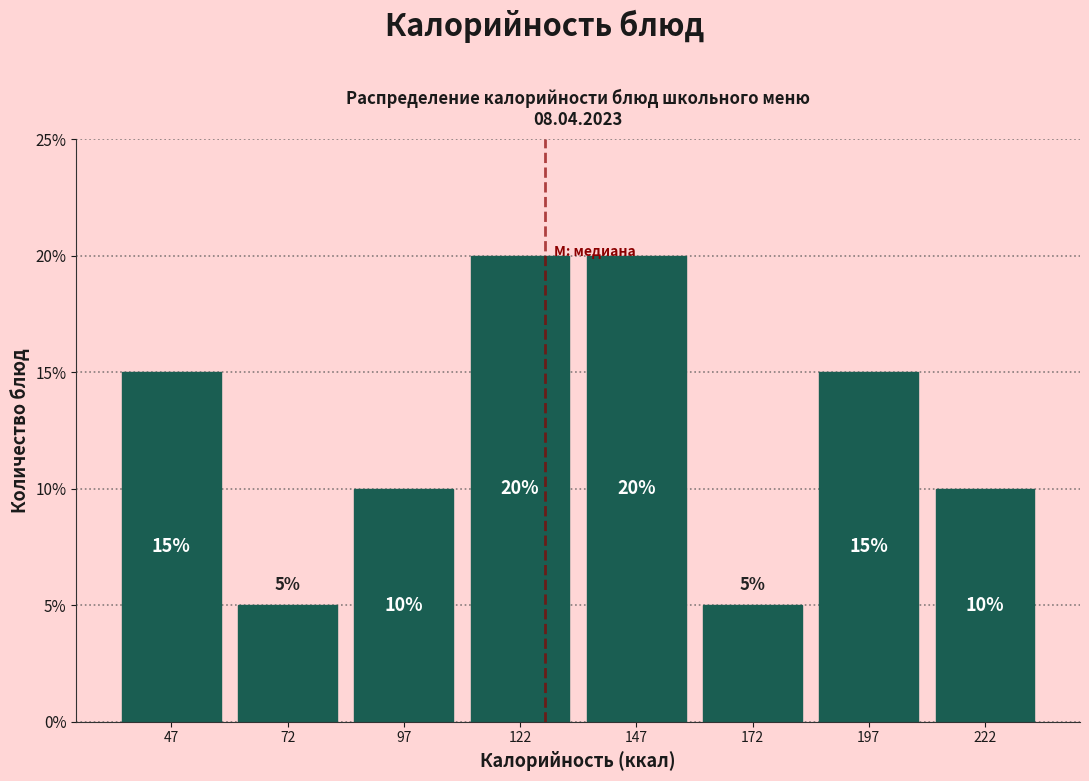

What is the height of the bar covering 160 to 185 on the x-axis? The bar edges are not printed on the chart, so give them approximately, as read against the axis.

5